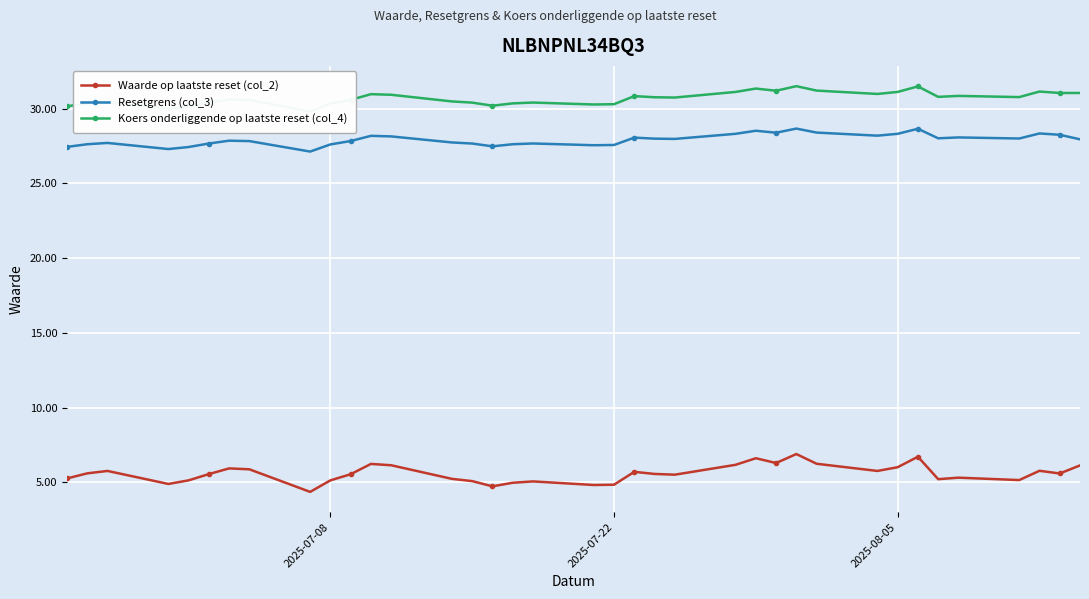

Reading right to left, extract all data points from this chart.

Waarde op laatste reset (col_2): 6.1	5.6	5.8	5.2	5.3	5.2	6.7	6.0	5.8	6.2	6.9	6.3	6.6	6.2	5.5	5.6	5.7	4.8	4.8	5.1	5.0	4.7	5.1	5.2	6.2	6.2	5.5	5.1	4.4	5.9	5.9	5.6	5.1	4.9	5.8	5.6	5.3
Resetgrens (col_3): 27.9	28.2	28.3	28.0	28.1	28.0	28.6	28.3	28.2	28.4	28.7	28.4	28.5	28.3	28.0	28.0	28.1	27.6	27.5	27.7	27.6	27.5	27.7	27.7	28.1	28.2	27.8	27.6	27.1	27.8	27.9	27.7	27.4	27.3	27.7	27.6	27.4
Koers onderliggende op laatste reset (col_4): 31.0	31.0	31.1	30.8	30.8	30.8	31.5	31.1	31.0	31.2	31.5	31.2	31.3	31.1	30.7	30.8	30.8	30.3	30.3	30.4	30.3	30.2	30.4	30.5	30.9	31.0	30.6	30.3	29.8	30.6	30.6	30.4	30.1	30.0	30.4	30.3	30.1